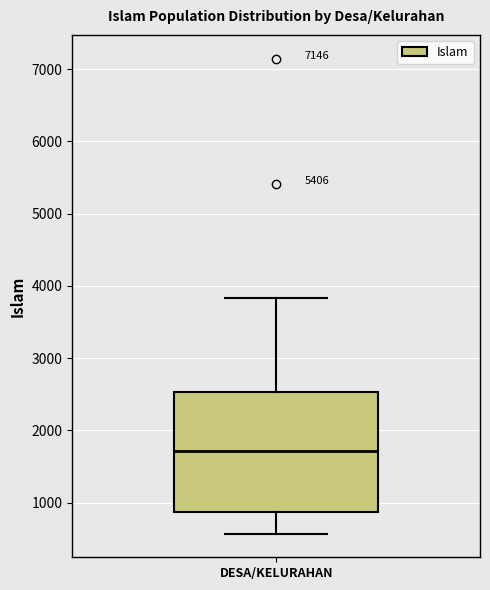

Where is the upper edge of the box for DESA/KELURAHAN on the y-axis? The values are not printed on the chart, so give them approximately, as read against the axis.

2500